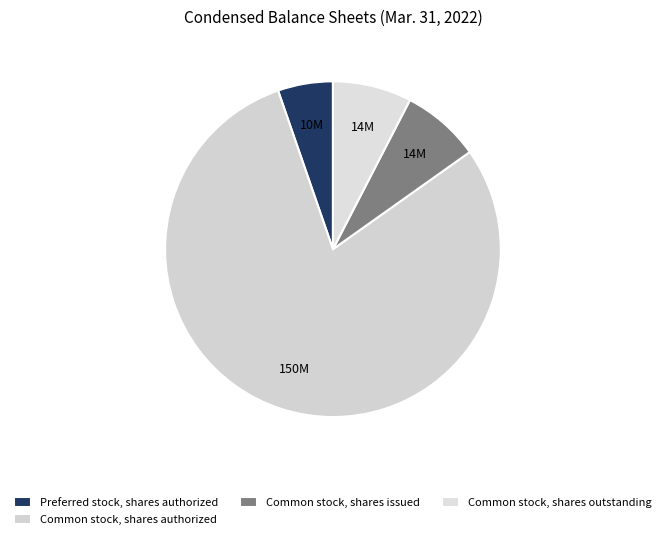

How many segments does this pie chart have?

4